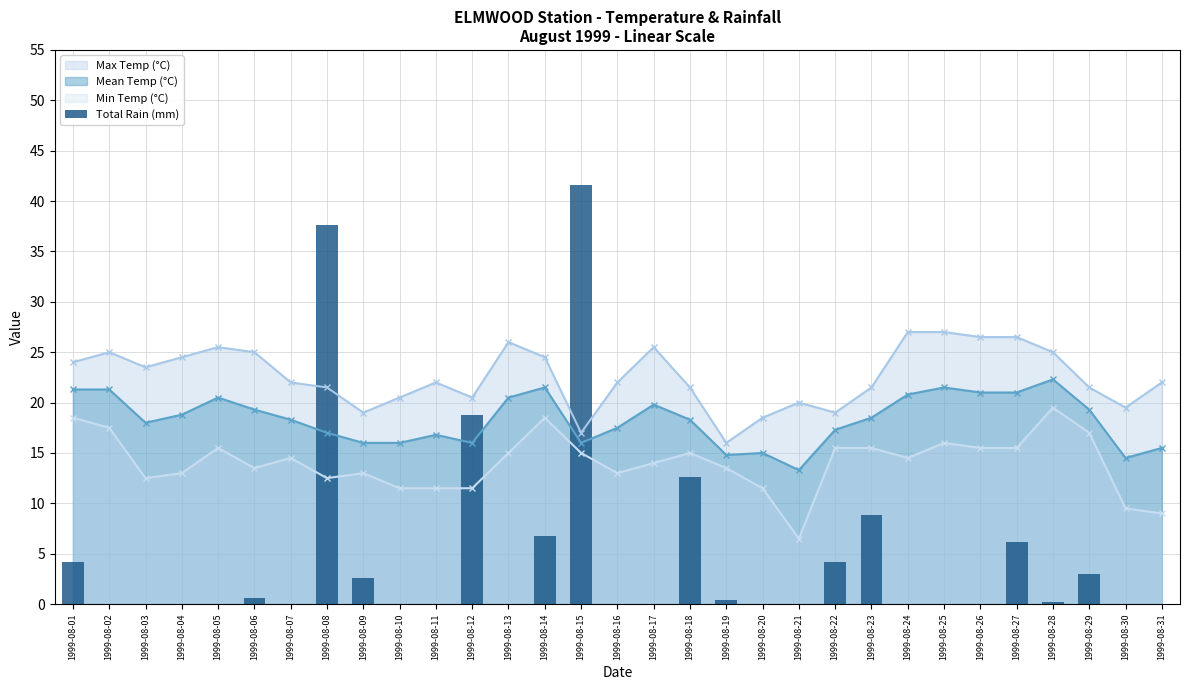

Which category has the lowest value across all series?

1999-08-02